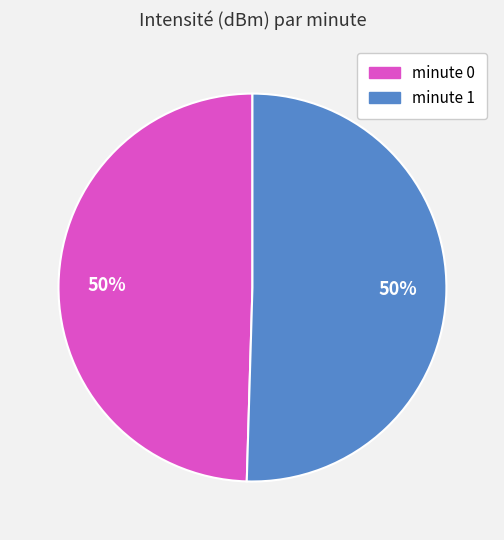

To the nearest percent, what is the average slice percentage?

50%